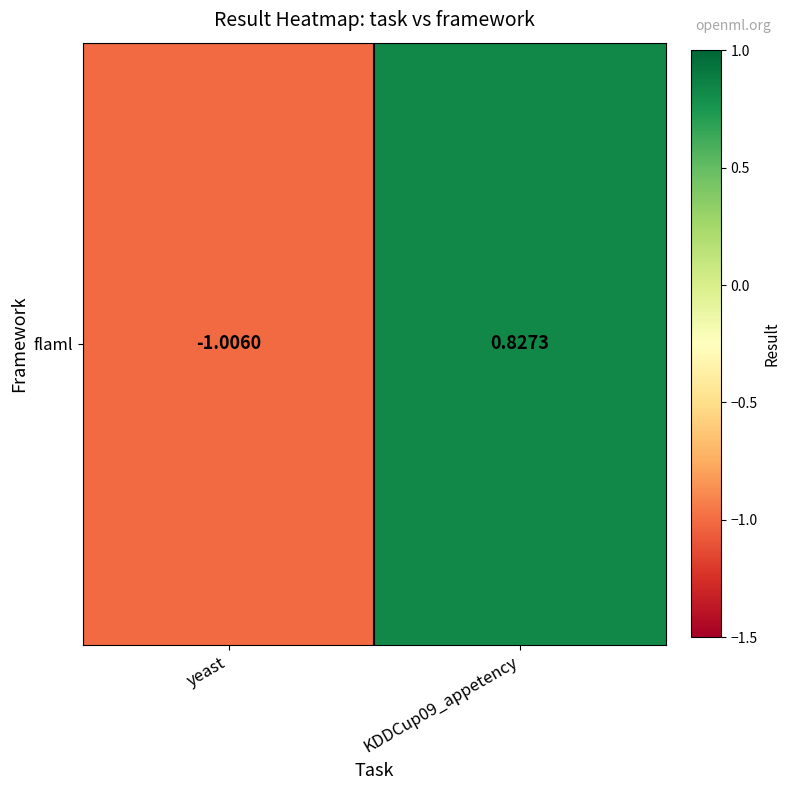

What is the sum of the values at KDDCup09_appetency and yeast?

-0.2